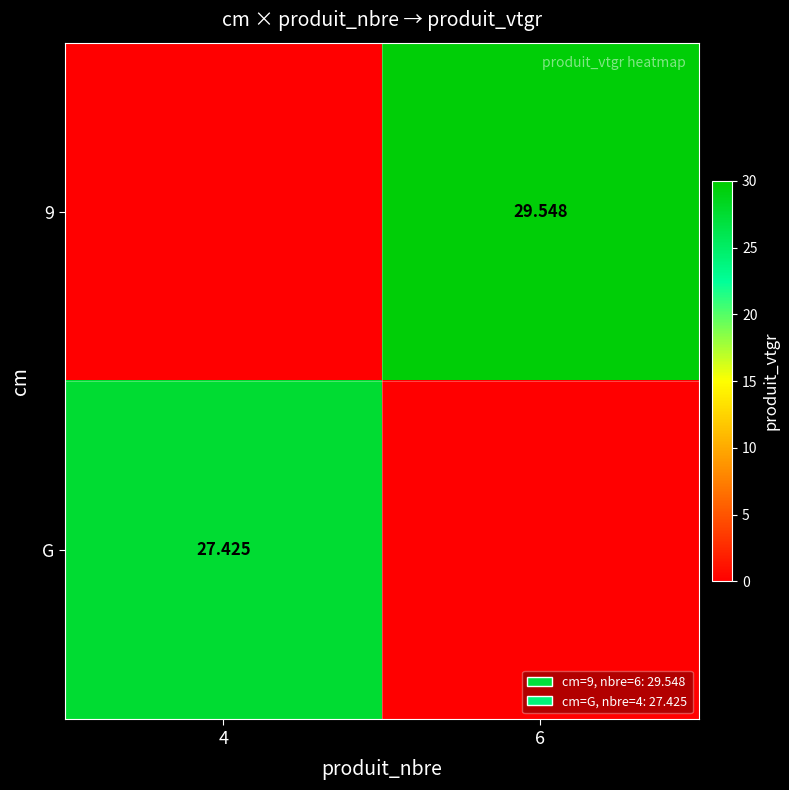

How many categories are shown in the chart?

2